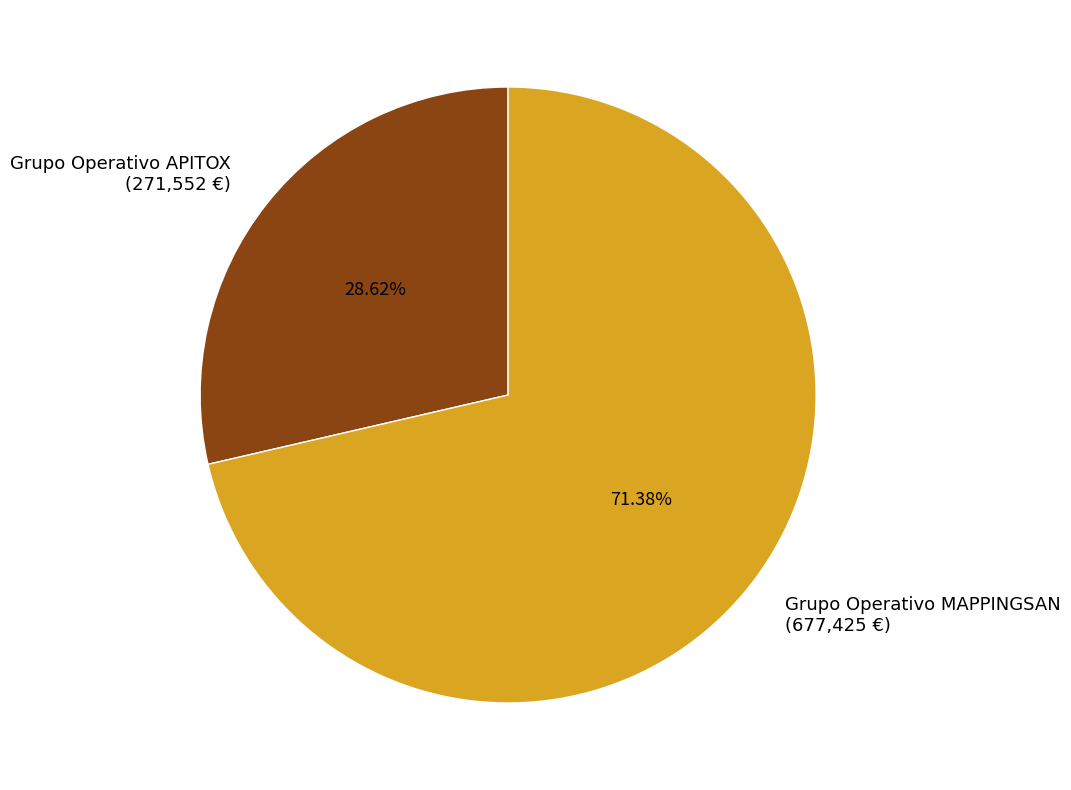

Is there any slice that represents more than half of the pie?

Yes